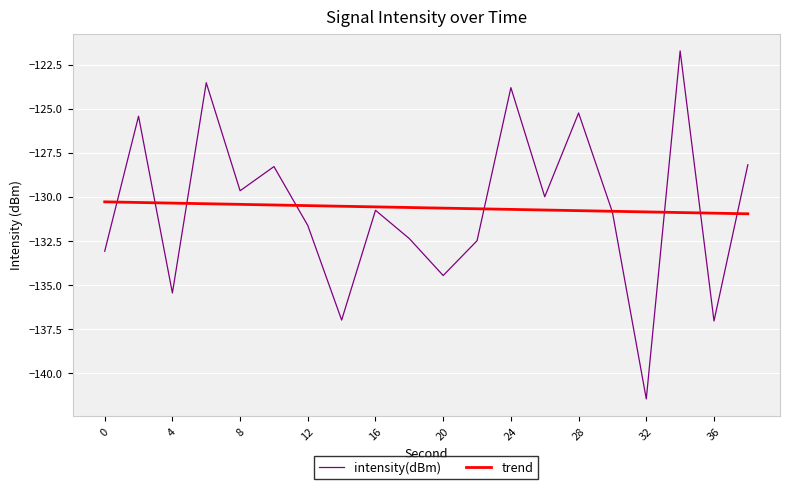

What is the minimum value for trend?

-131.0